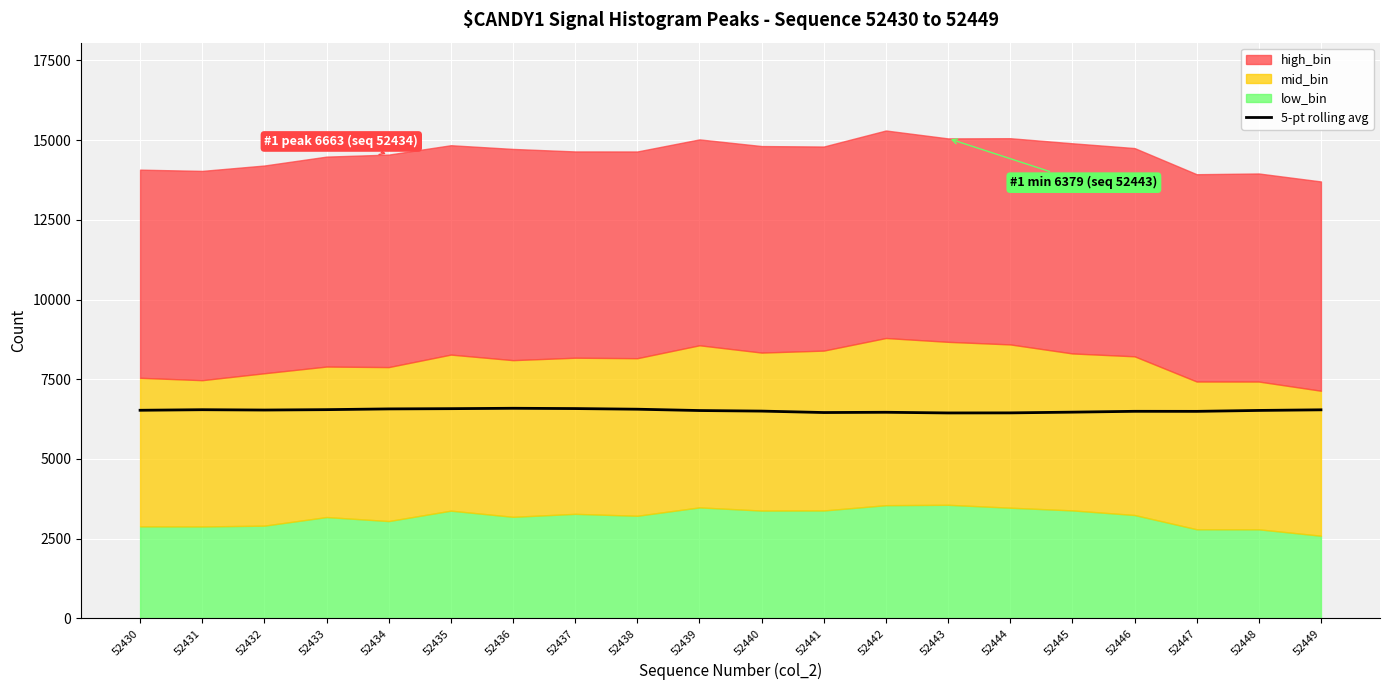

Rank the categories by value from lowest to highest.

52443, 52444, 52441, 52442, 52445, 52447, 52446, 52440, 52439, 52448, 52430, 52432, 52449, 52431, 52433, 52438, 52434, 52435, 52437, 52436